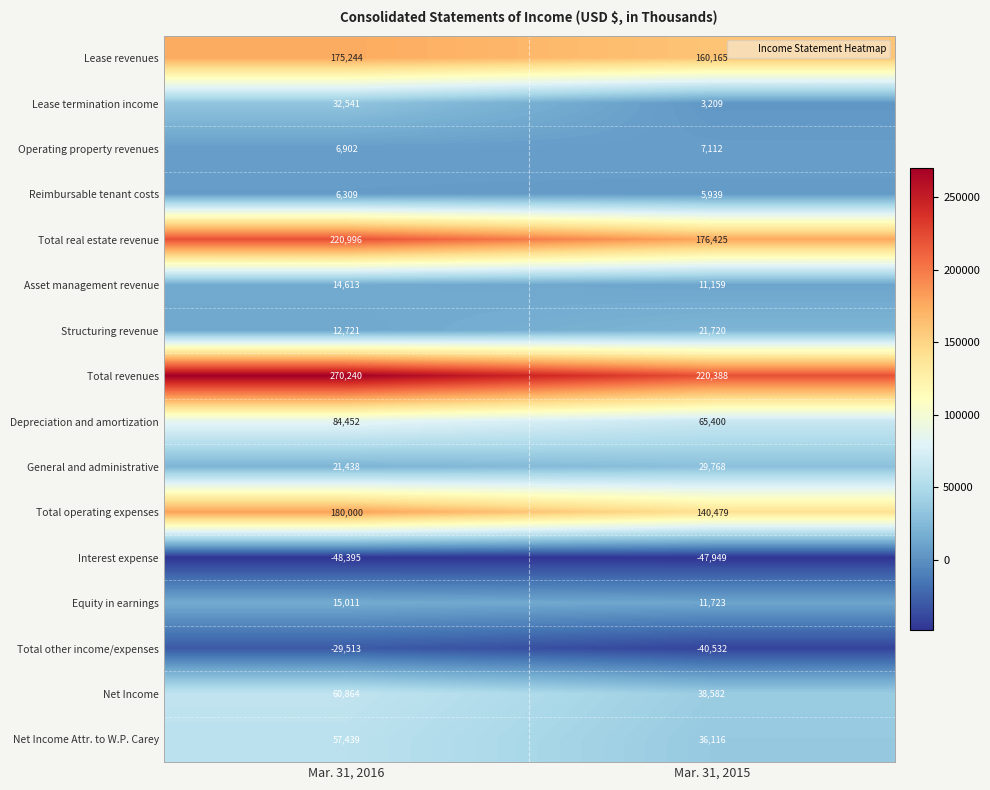

List the series in order of their peak value, lowest first.

Interest expense, Total other income/expenses, Reimbursable tenant costs, Operating property revenues, Asset management revenue, Equity in earnings, Structuring revenue, General and administrative, Lease termination income, Net Income Attr. to W.P. Carey, Net Income, Depreciation and amortization, Lease revenues, Total operating expenses, Total real estate revenue, Total revenues